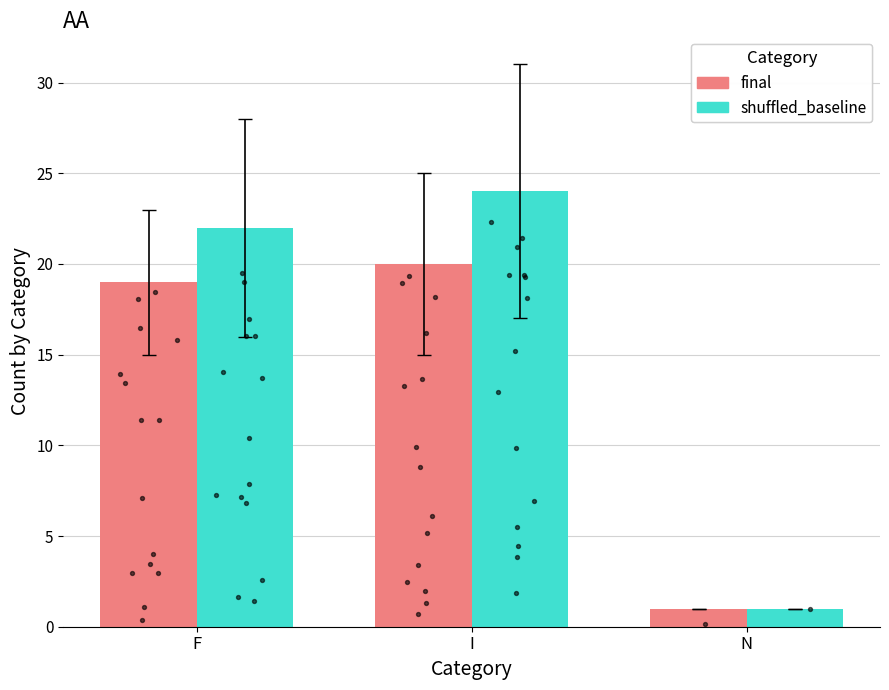

Which series has the widest spread of Y values?

shuffled_baseline